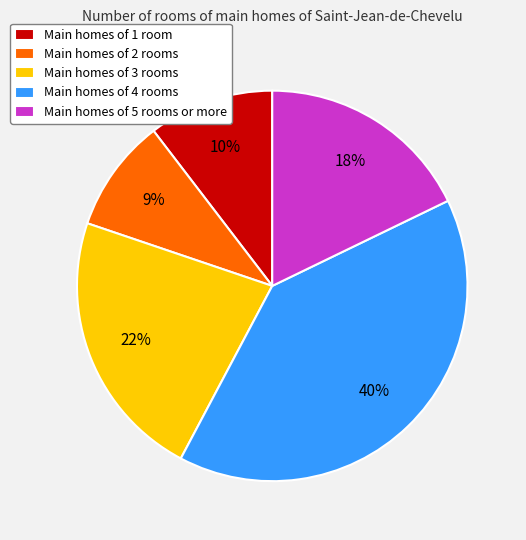

Does Main homes of 4 rooms account for over 50% of the chart?

No